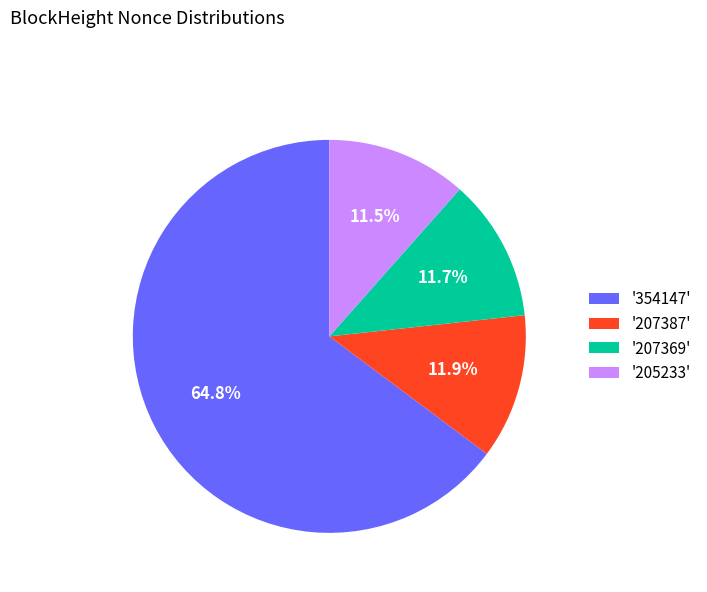

How many slices are in this pie chart?

4